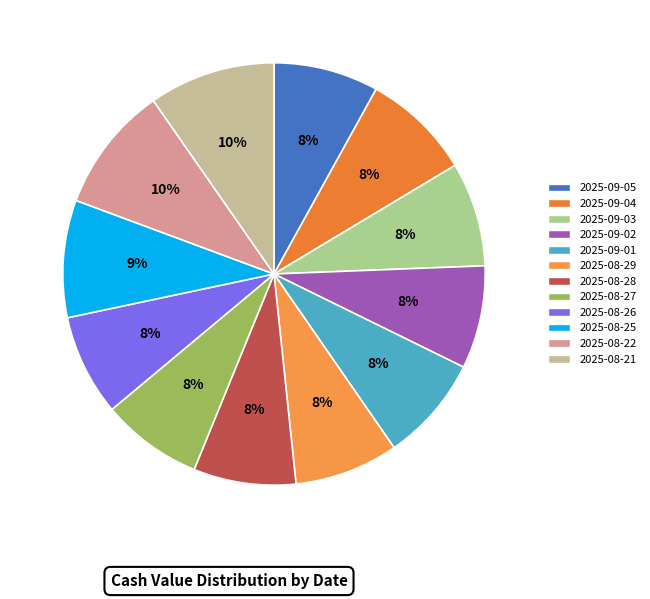

What is the change in value from 2025-09-01 to 2025-08-27?

-1.6